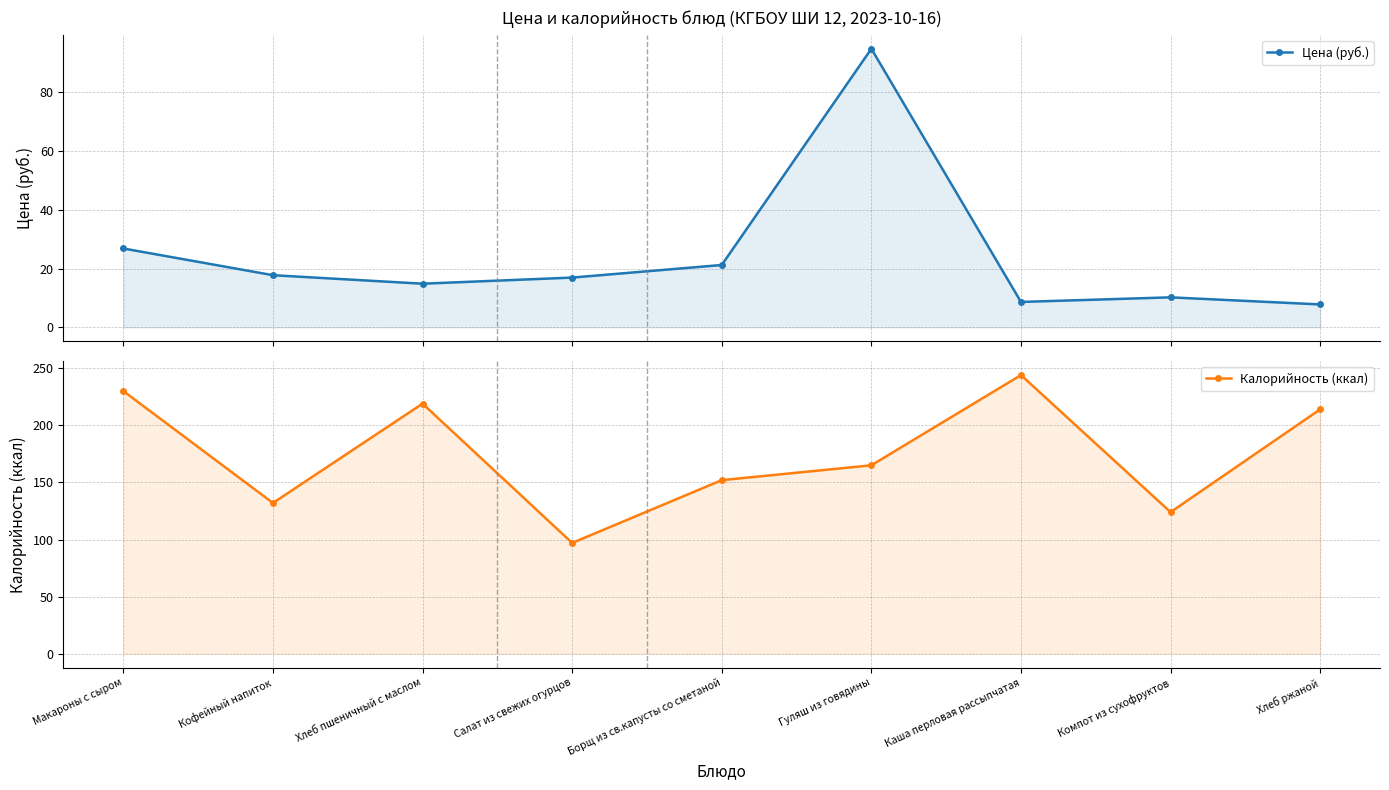

What is the label of the 1st point from the left?

Макароны с сыром